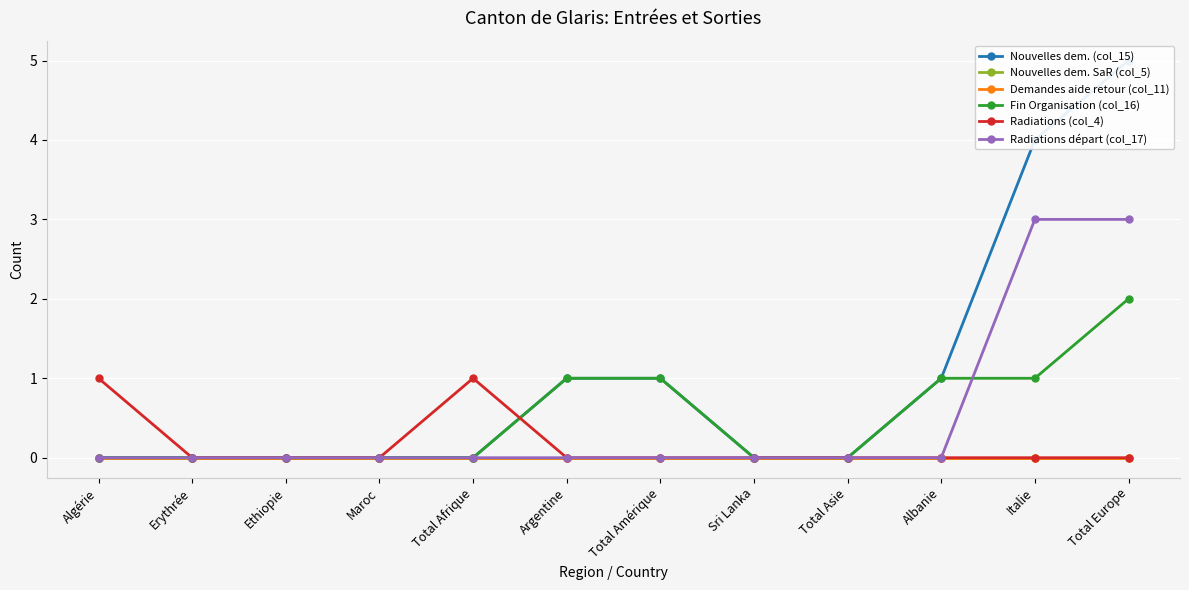

Which series has the largest range (max minus min)?

Nouvelles dem. (col_15)